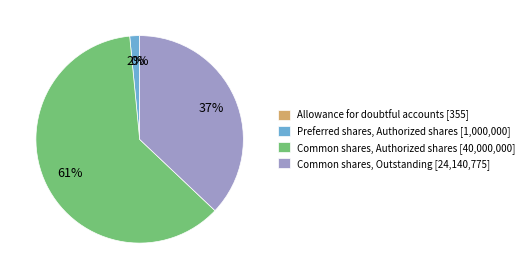

Do Preferred shares, Authorized shares [1,000,000] and Common shares, Outstanding [24,140,775] together represent more than half of the pie?

No